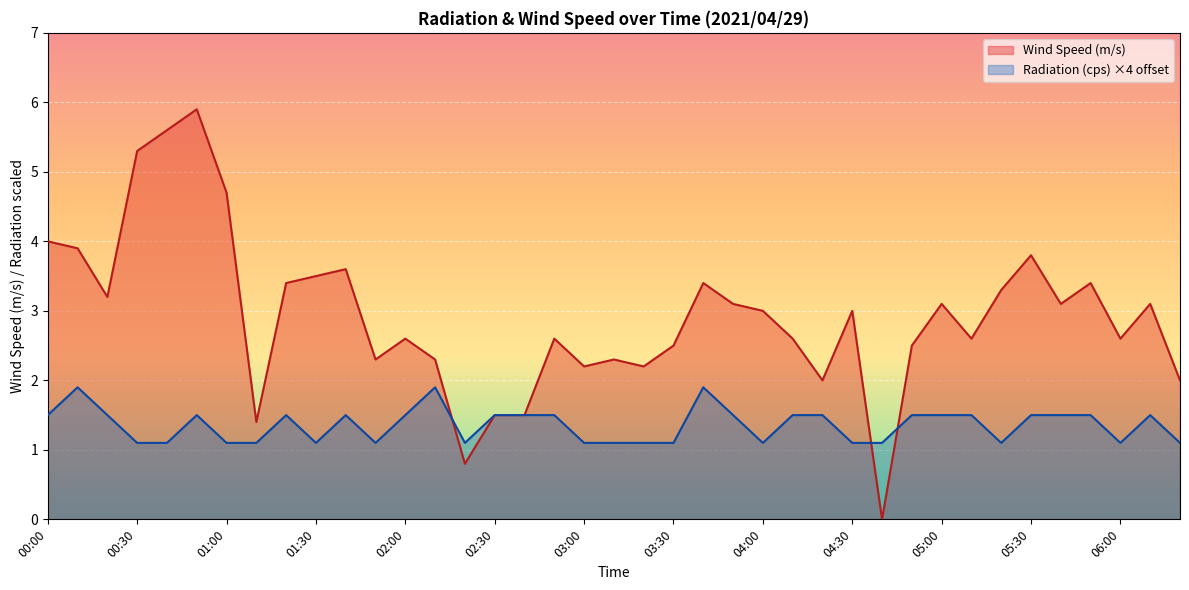

Where do Wind Speed (m/s) and Radiation (cps) first cross each other?

02:10 and 02:20